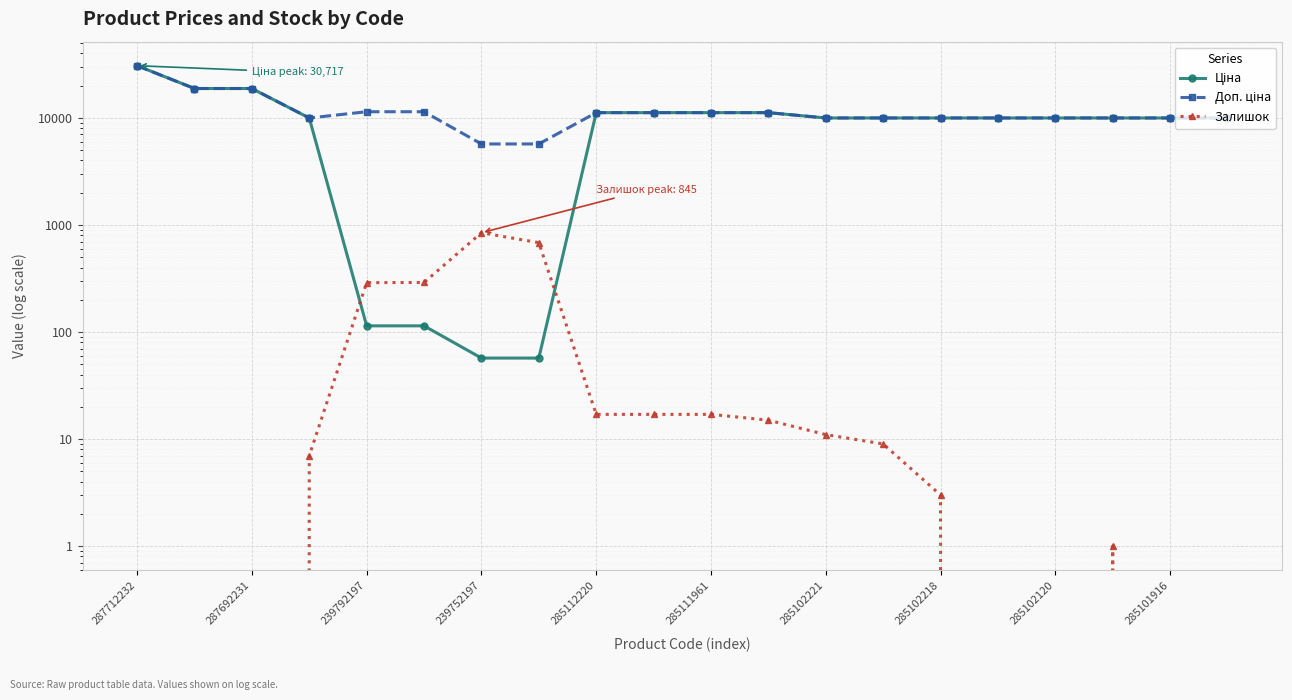

At which category is the sum across all series the highest?

287712232